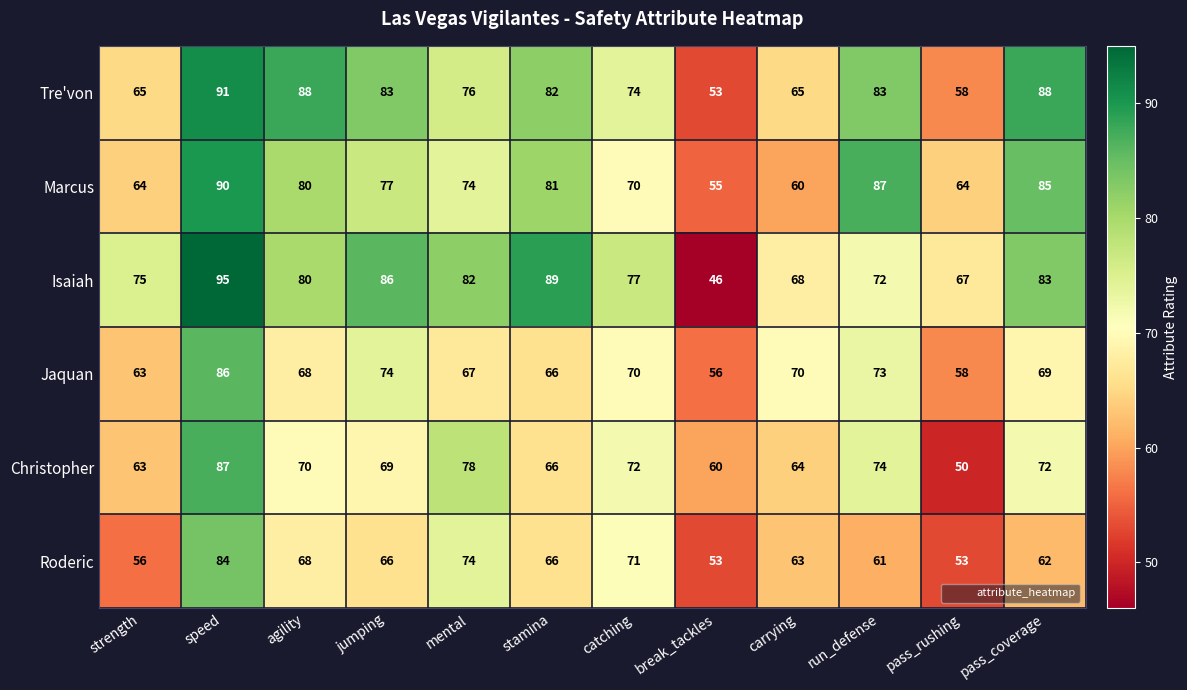

What is the difference between the second highest and minimum values in the Christopher series?

28